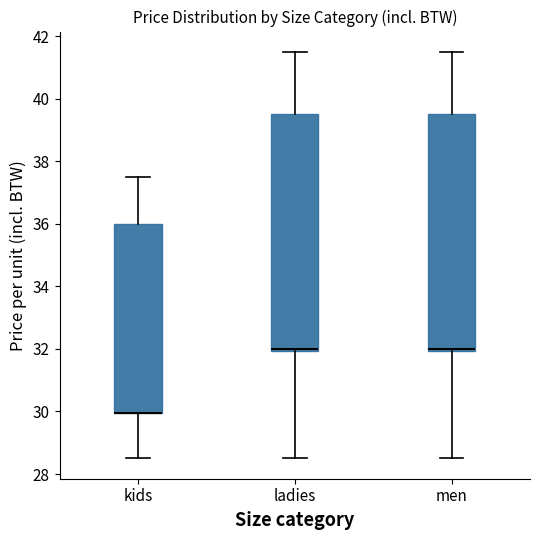

Where does the upper whisker of the box for kids end on the y-axis? The values are not printed on the chart, so give them approximately, as read against the axis.

37.6